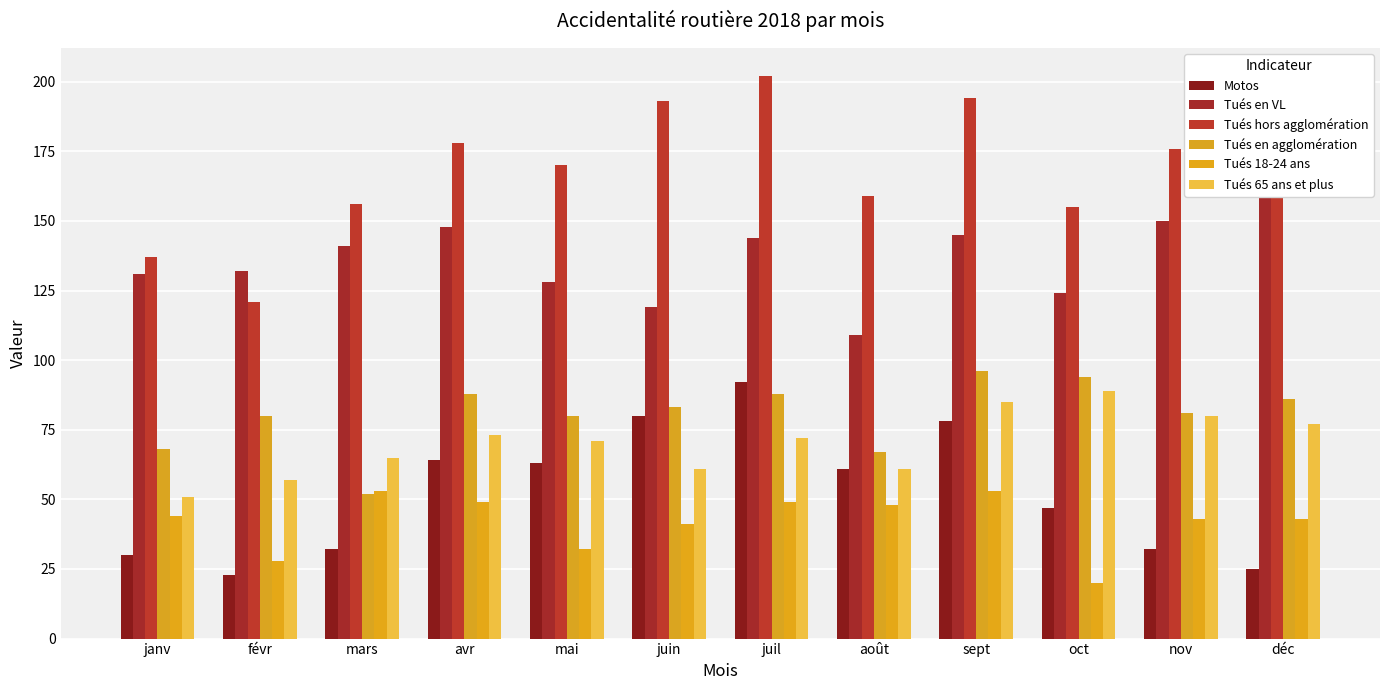

Which category has the highest value in the Tués en agglomération series?

sept